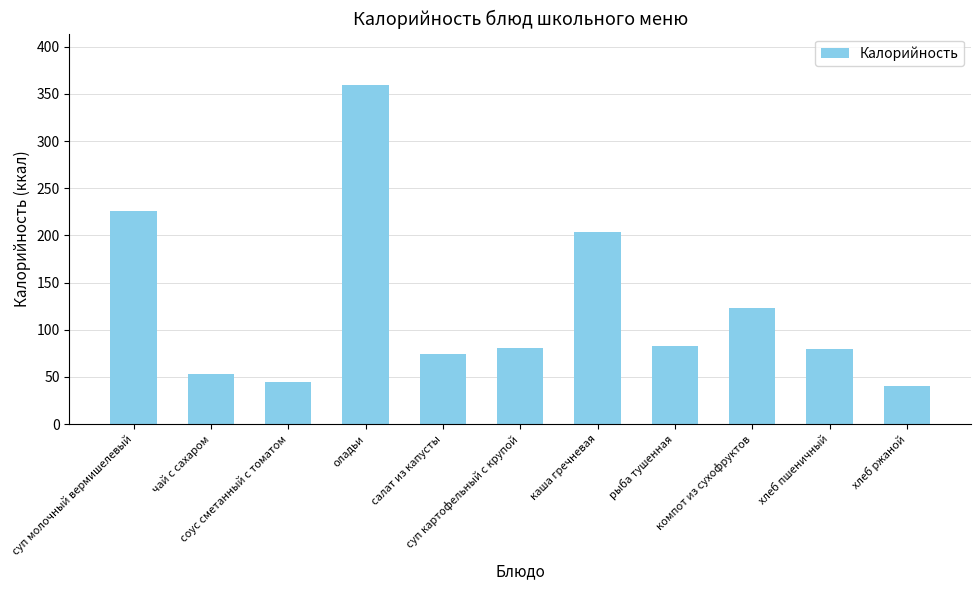

What is the greatest value displayed?

360.0